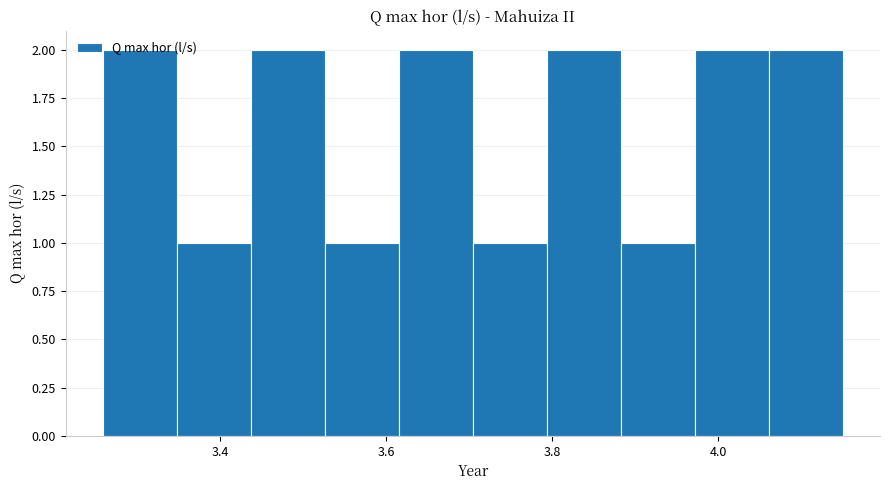

Reading left to right, list every bar in this chart as the range it spans on the x-axis followed by its height. Neither the bar edges nor the heights are printed on the chart, so give them approximately, as read against the axes.

3.26 to 3.34: 2
3.34 to 3.44: 1
3.44 to 3.52: 2
3.52 to 3.62: 1
3.62 to 3.70: 2
3.70 to 3.80: 1
3.80 to 3.88: 2
3.88 to 3.98: 1
3.98 to 4.06: 2
4.06 to 4.16: 2